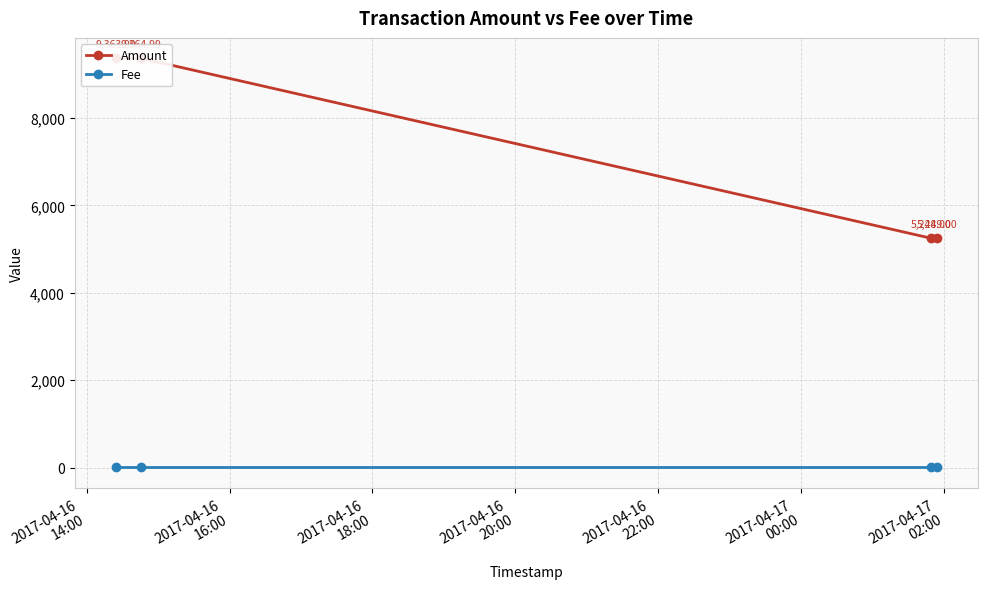

What is the difference between the highest and lowest values at 2017-04-16
14:00?

9363.0